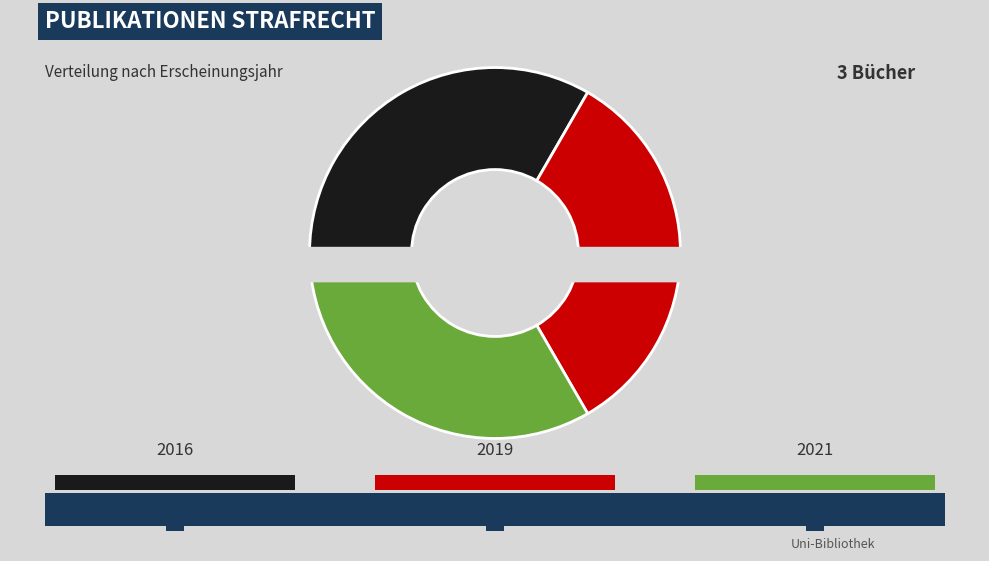

True or false: OPUS4-60256 accounts for 28% of the total.

False